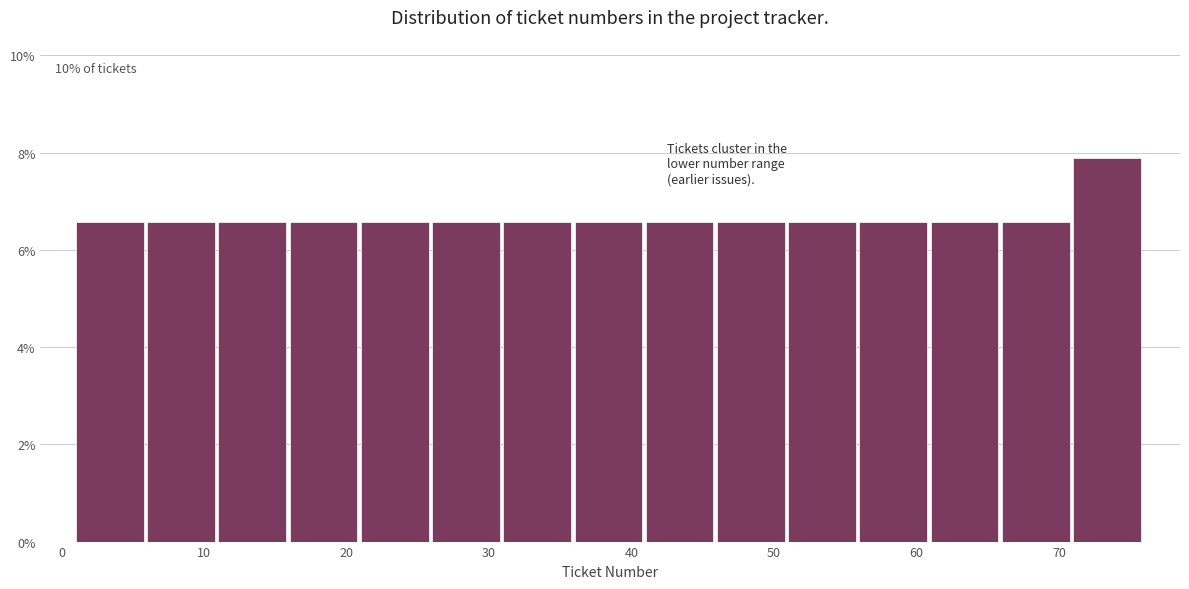

Over which range of the x-axis is the bar tallest?

71 to 76